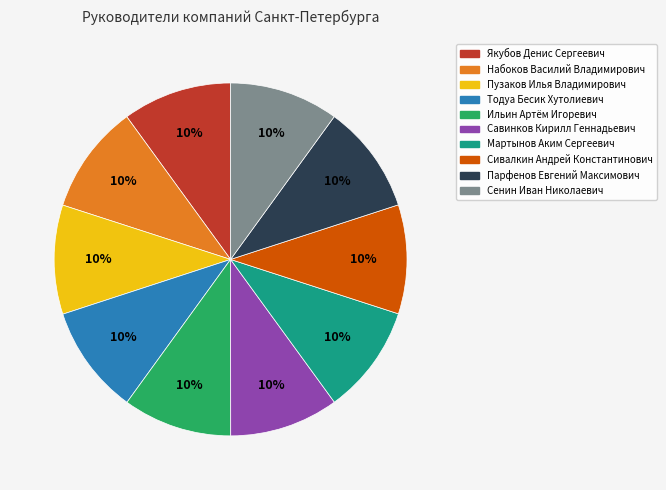

Count the number of slices in the pie.

10